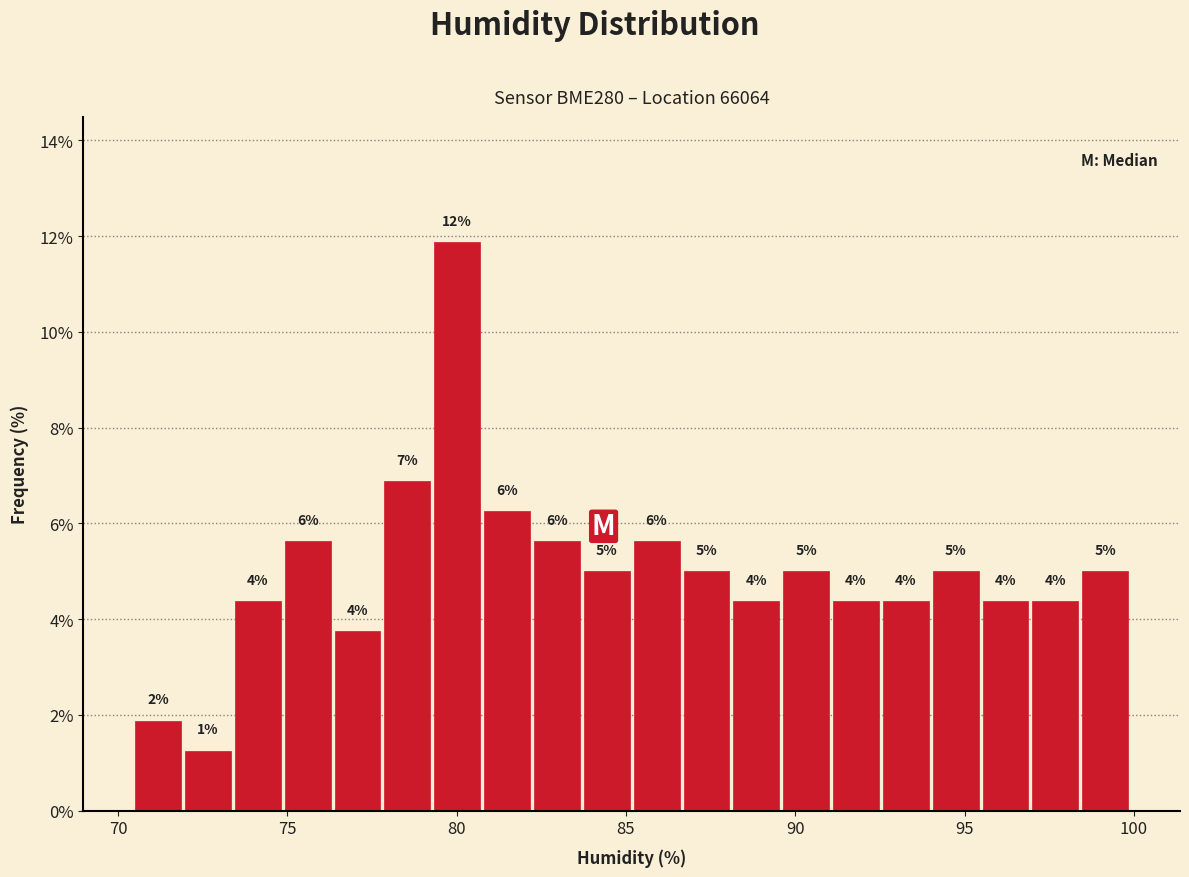

Read against the x-axis, roughly where is the centre of the tallest bar?

80.0